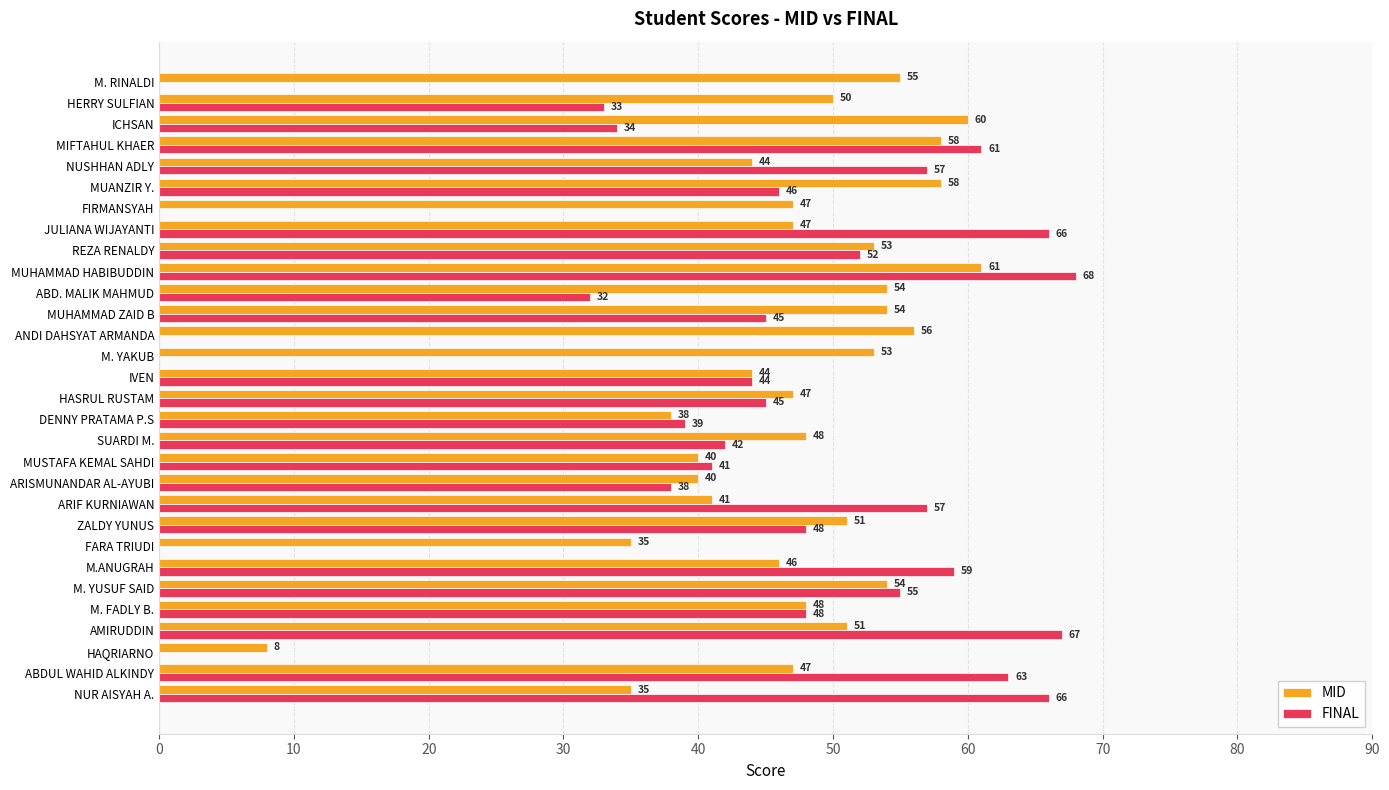

What value does the FINAL series have at ARISMUNANDAR AL-AYUBI, to the nearest 5?

40